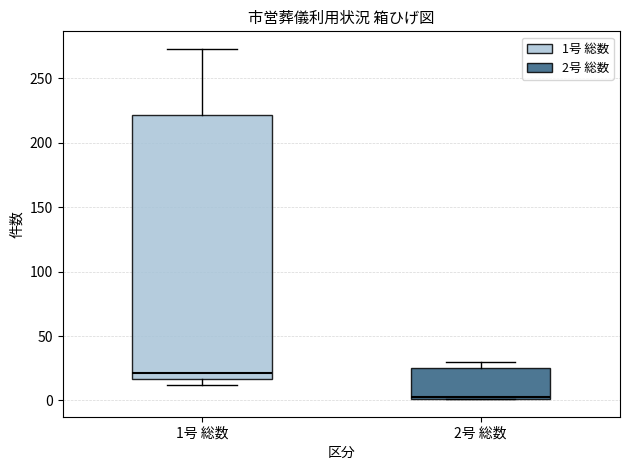

Reading left to right, transcribe this box plot: for each box, give where its median line is, the range the box spans, and where its two whiskers end, as read against the y-axis. The values are not printed on the chart, so give them approximately, as read against the axis.

1号 総数: median 20, box 15 to 220, whiskers 10 to 275
2号 総数: median 5, box 0 to 25, whiskers 0 to 30